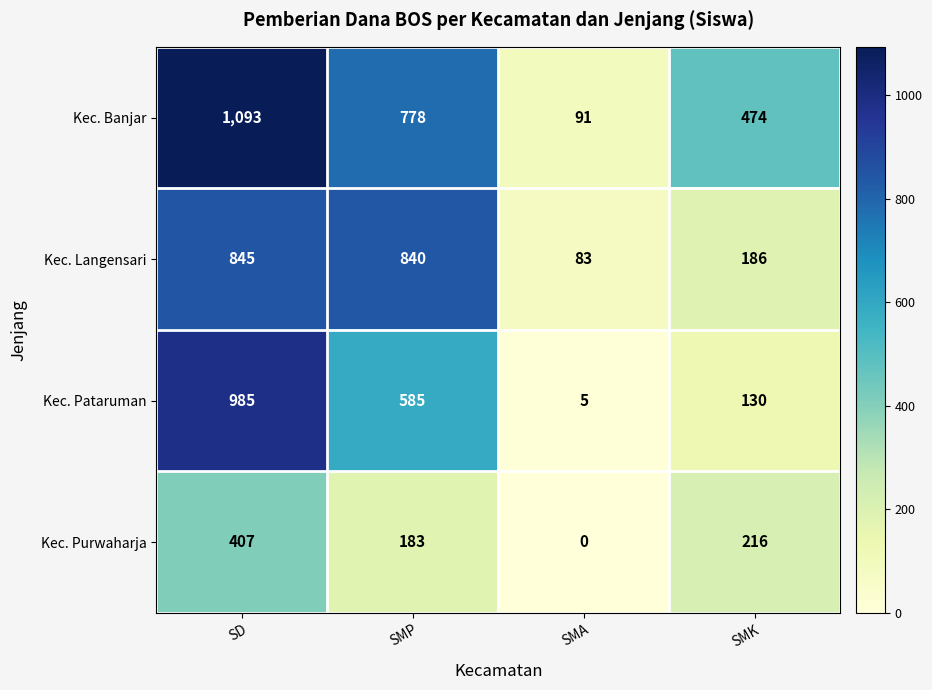

What is the maximum value for Kec. Langensari?

845